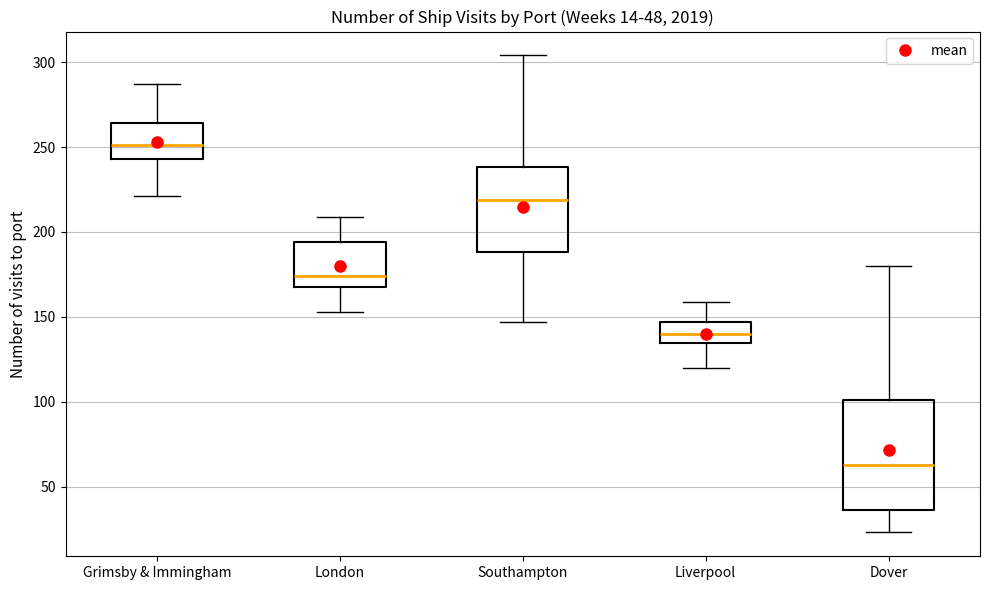

Which box has the lowest median line?

Dover